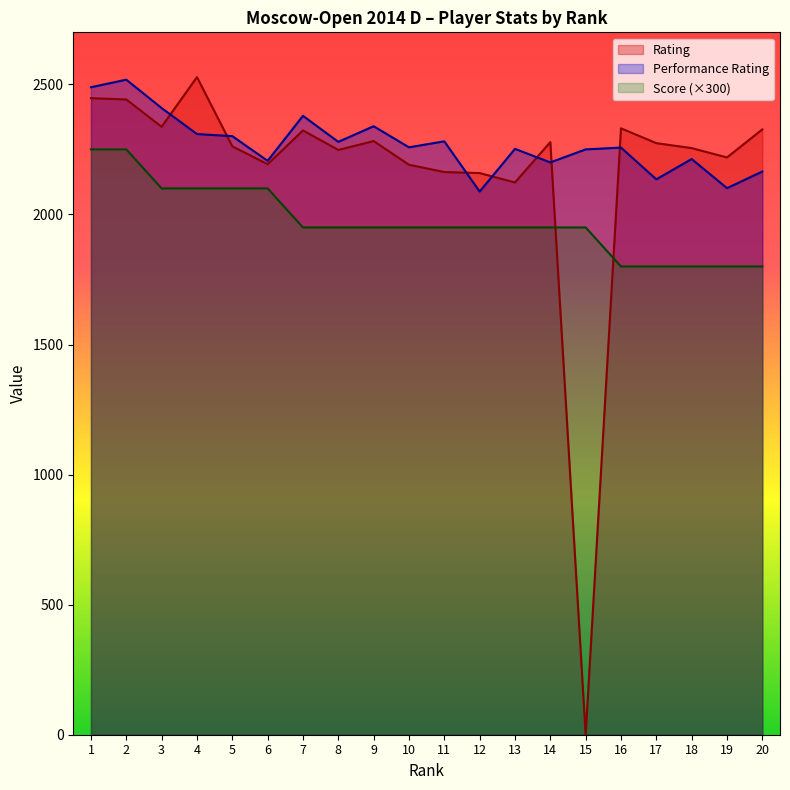

List the series in order of their peak value, lowest first.

Score, Performance Rating, Rating